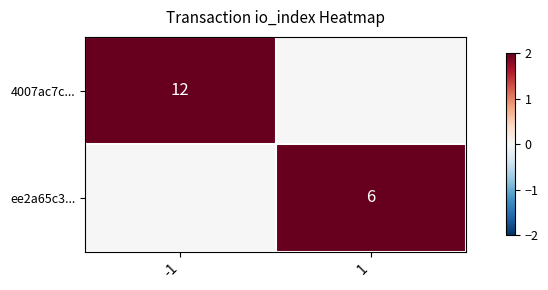

The value of 4007ac7c... at -1 is 19. True or false?

False